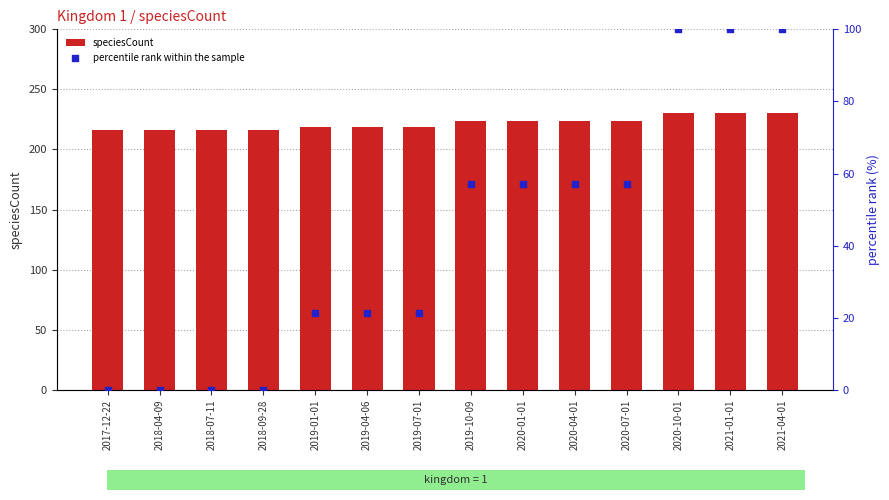

Which series reaches the maximum Y coordinate?

speciesCount